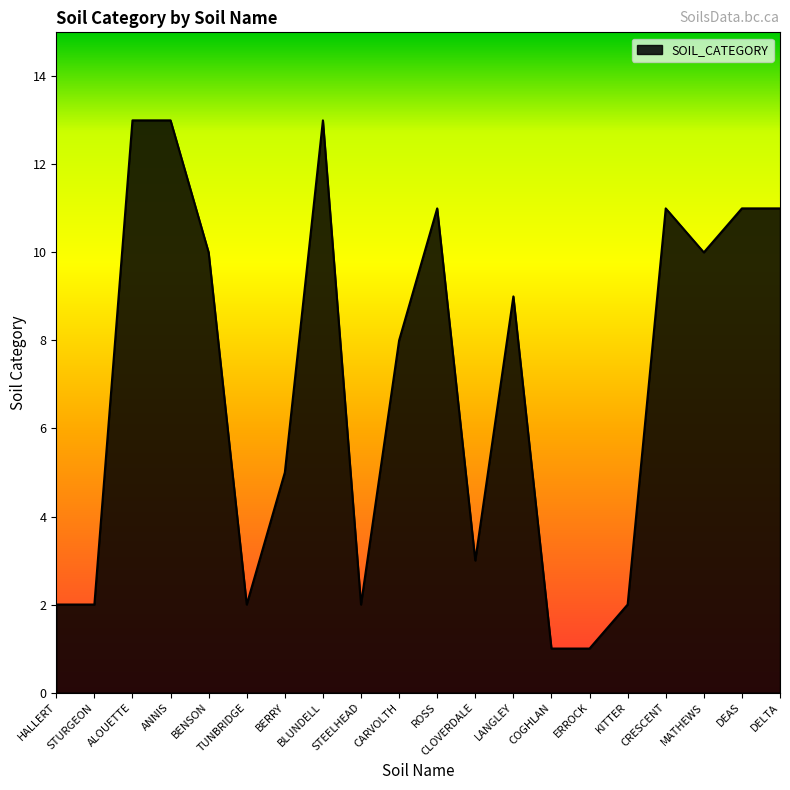

What is the change in value from STURGEON to DEAS?

+9